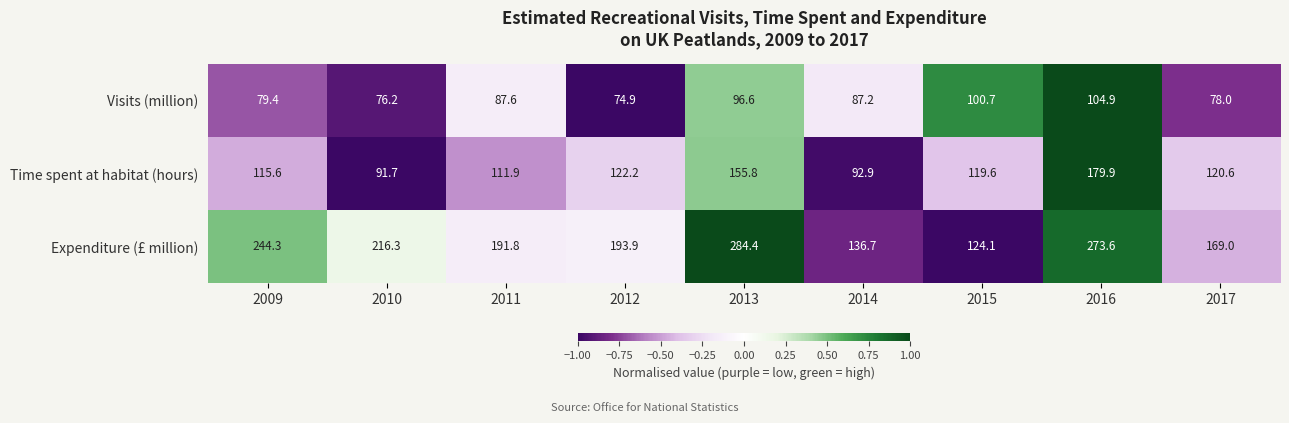

The value of Expenditure (£ million) at 2011 is 116.9. True or false?

False